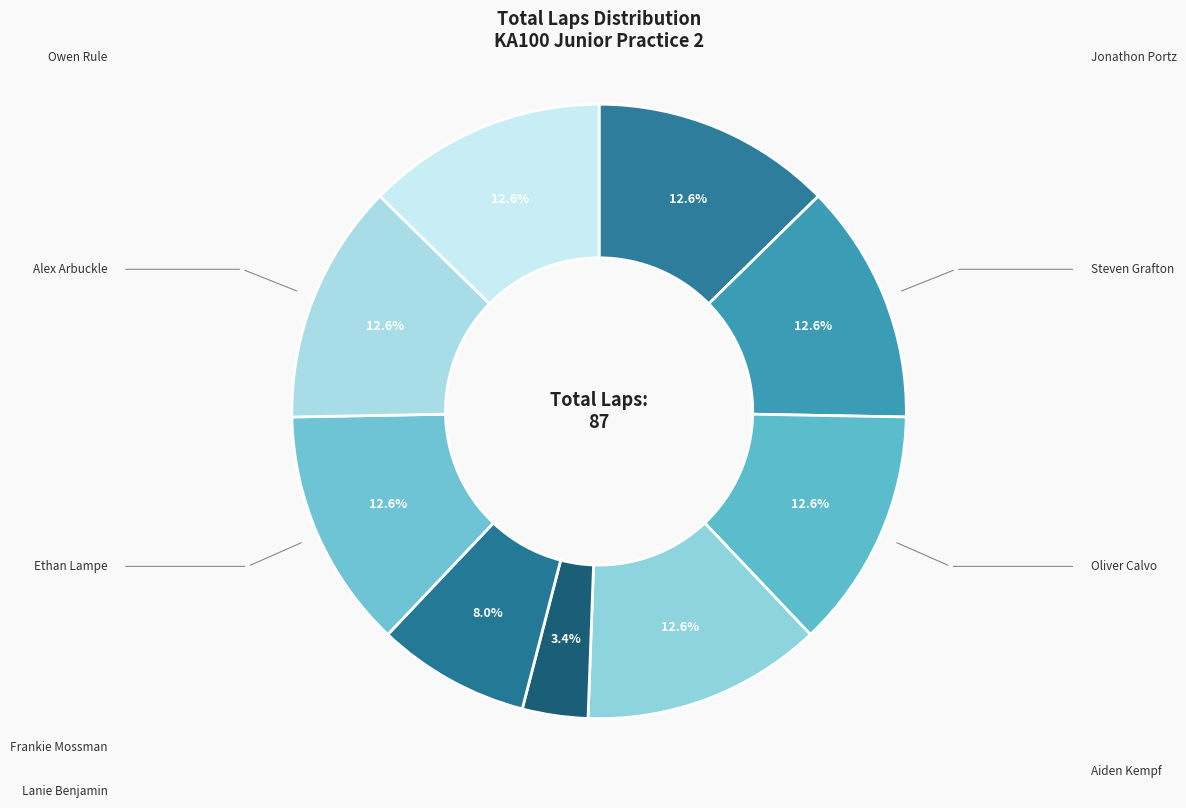

Is there any slice that represents more than half of the pie?

No